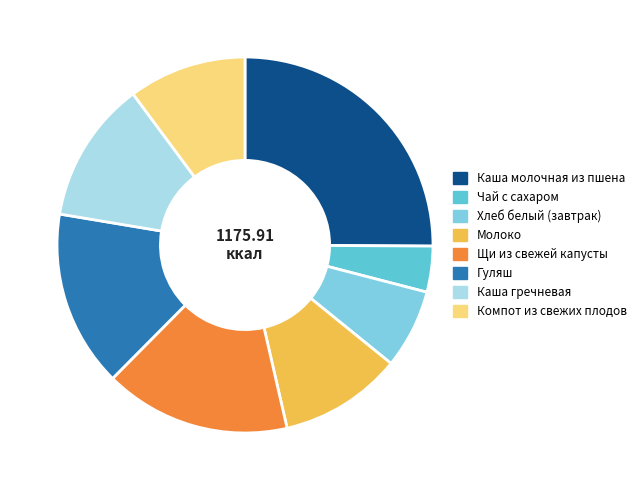

How many slices are in this pie chart?

8